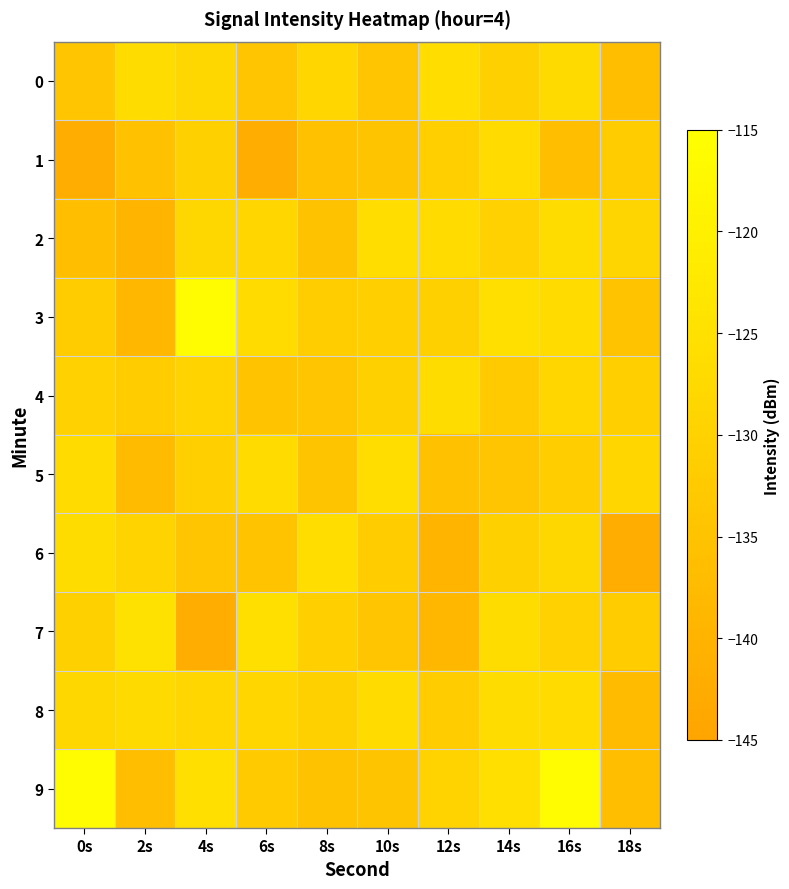

List the series in order of their peak value, highest first.

3, 9, 7, 0, 2, 5, 6, 4, 8, 1